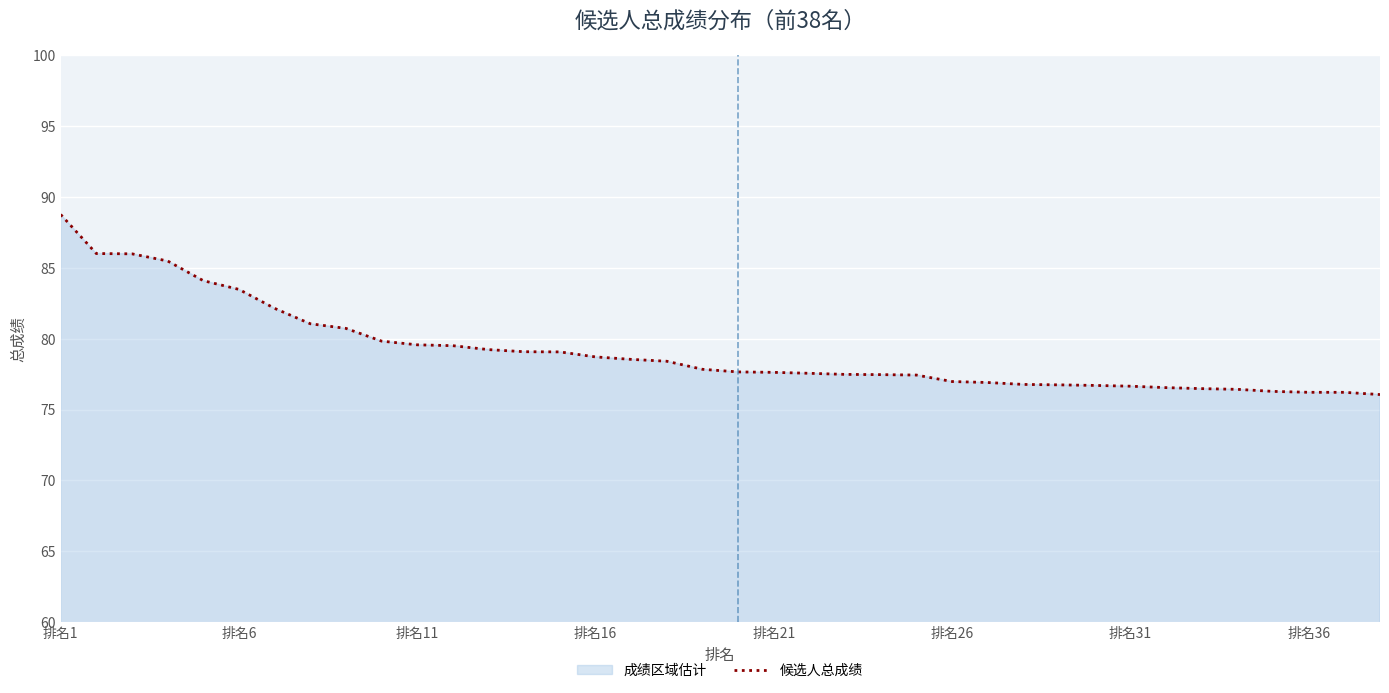

True or false: the data shows 124.1 at 32.

False